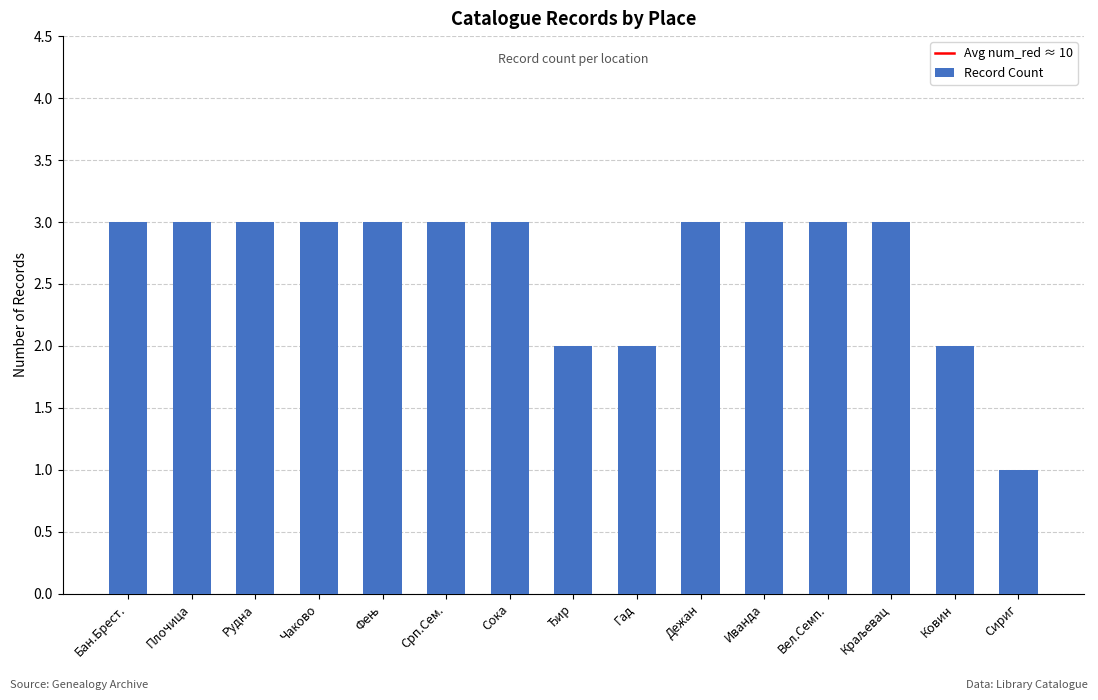

Reading right to left, what are all the values shown in this chart?

1	2	3	3	3	3	2	2	3	3	3	3	3	3	3